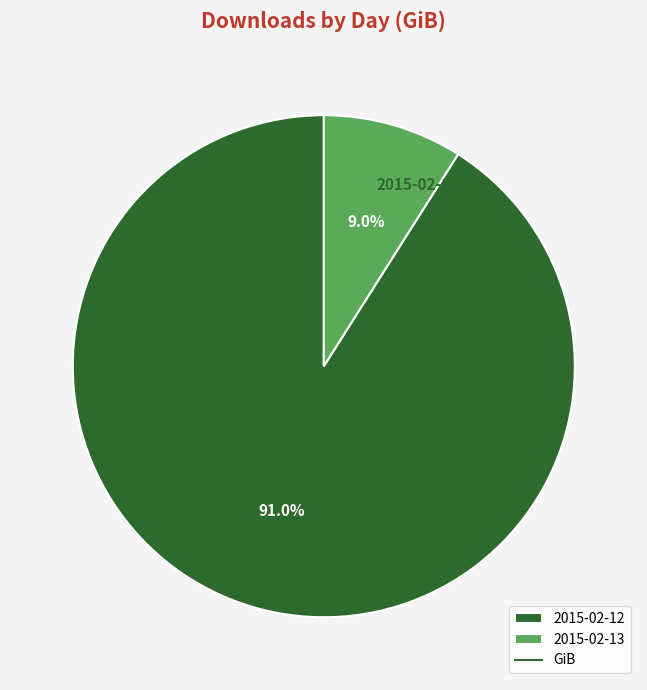

What is the largest slice in the pie chart?

2015-02-12